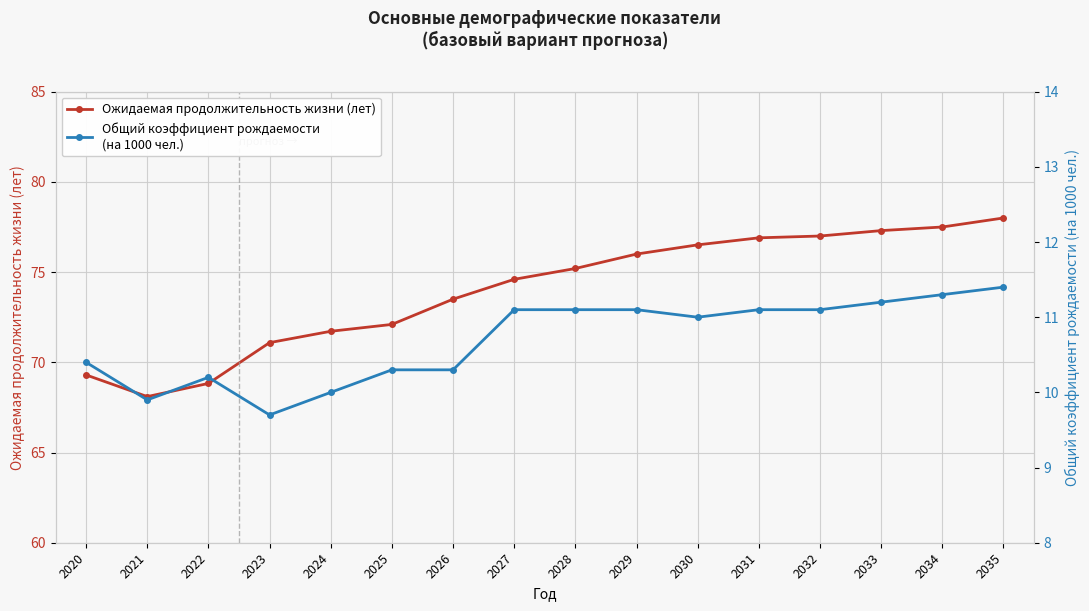

At how many categories does at least one series exceed 40?

16